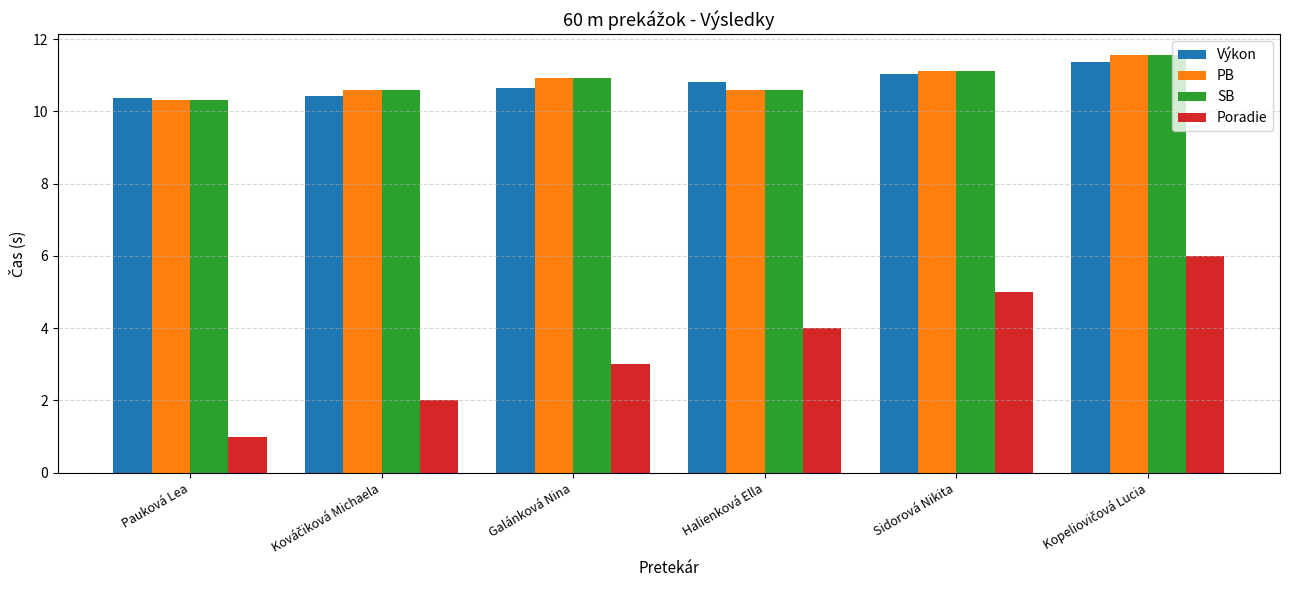

Which series changed the most between Pauková Lea and Halienková Ella?

Poradie